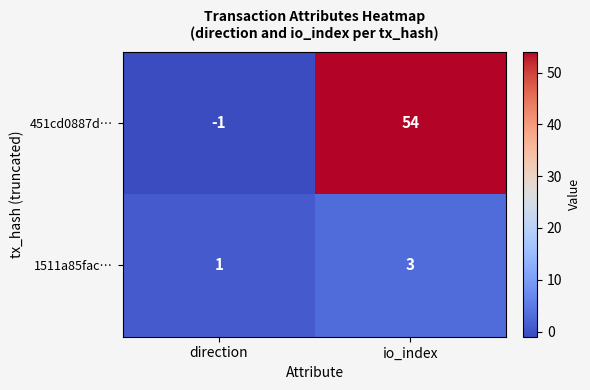

What is the difference between the maximum and minimum values in the 451cd0887d… series?

55